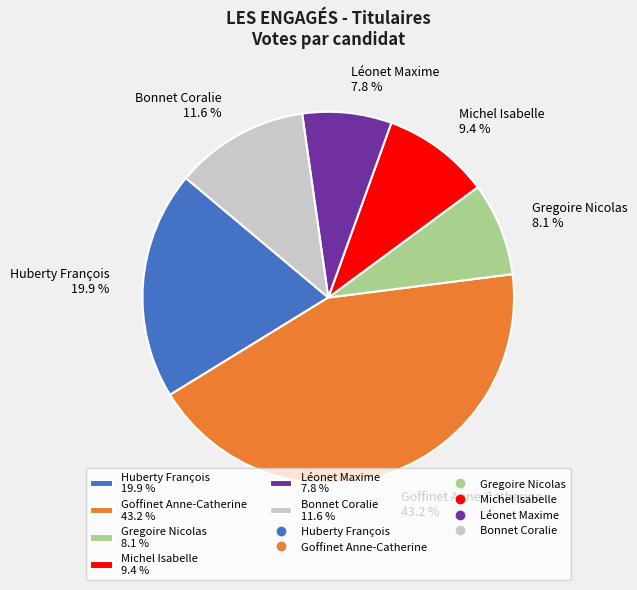

Is the sum of Léonet Maxime 7.8 % and Goffinet Anne-Catherine 43.2 % greater than half?

Yes